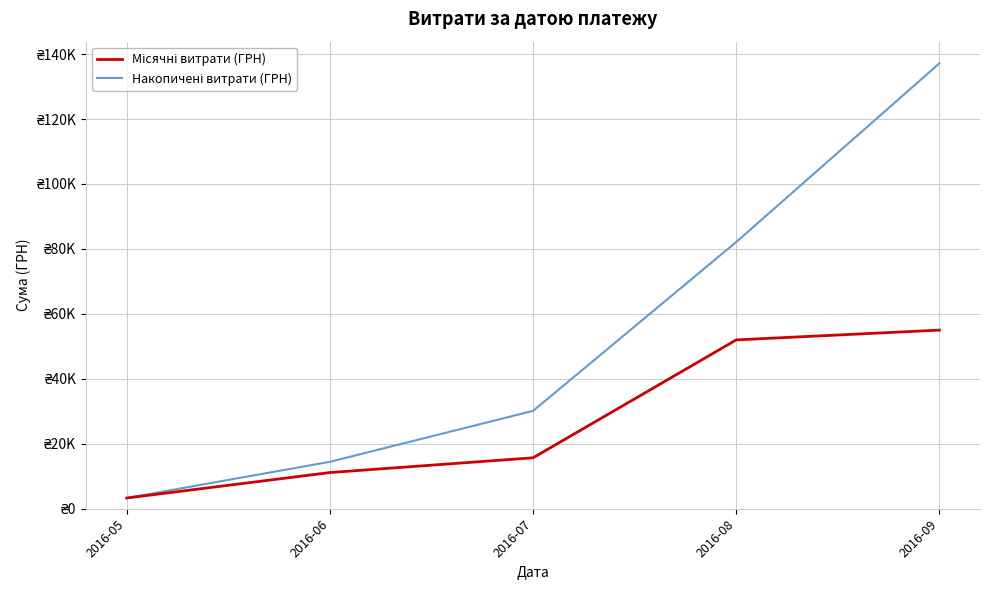

What is the difference between the second highest and minimum values in the Місячні витрати (ГРН) series?

48686.5